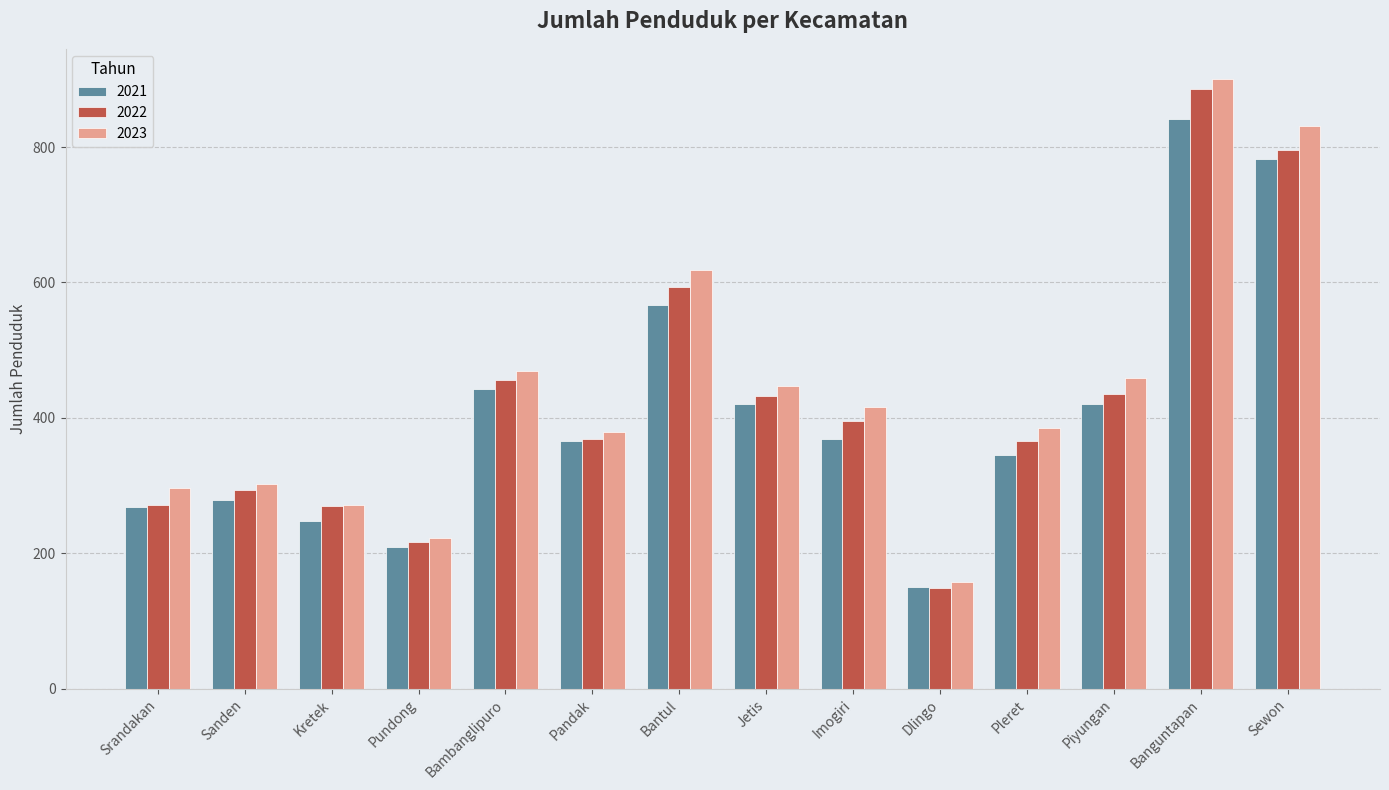

What is the difference between the second highest and minimum values in the 2021 series?

632